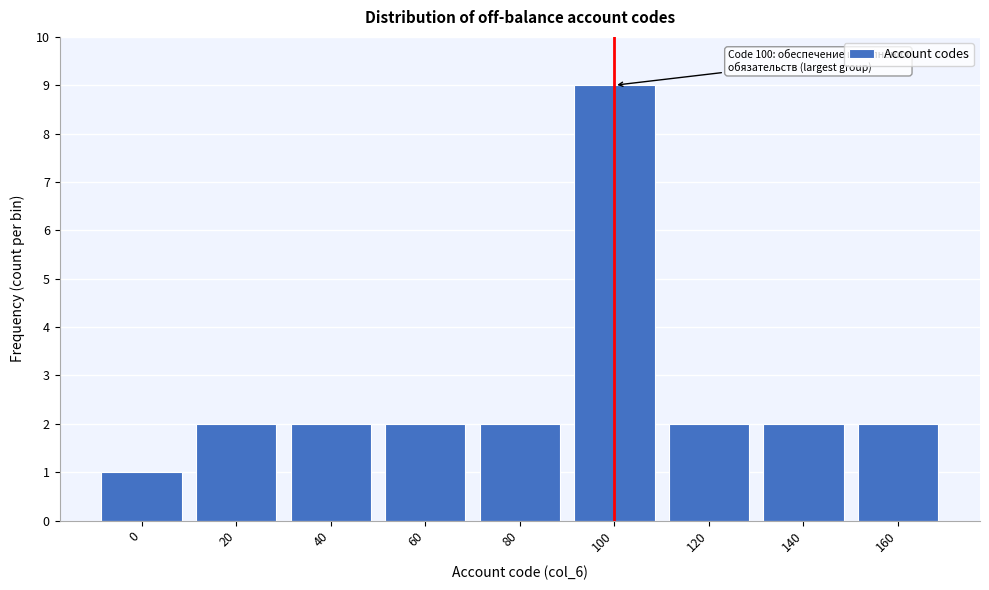

Reading left to right, transcribe all the data shown in this chart.

1	2	2	2	2	9	2	2	2